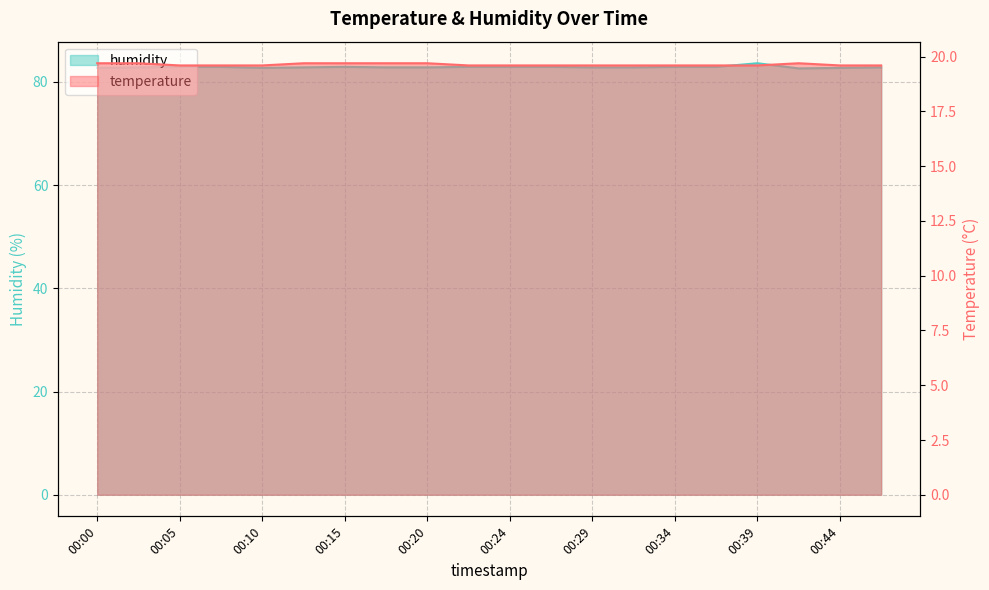

Rank the categories by temperature value from highest to lowest.

00:00, 00:02, 00:12, 00:15, 00:17, 00:20, 00:42, 00:05, 00:07, 00:10, 00:22, 00:24, 00:27, 00:29, 00:32, 00:34, 00:37, 00:39, 00:44, 00:47